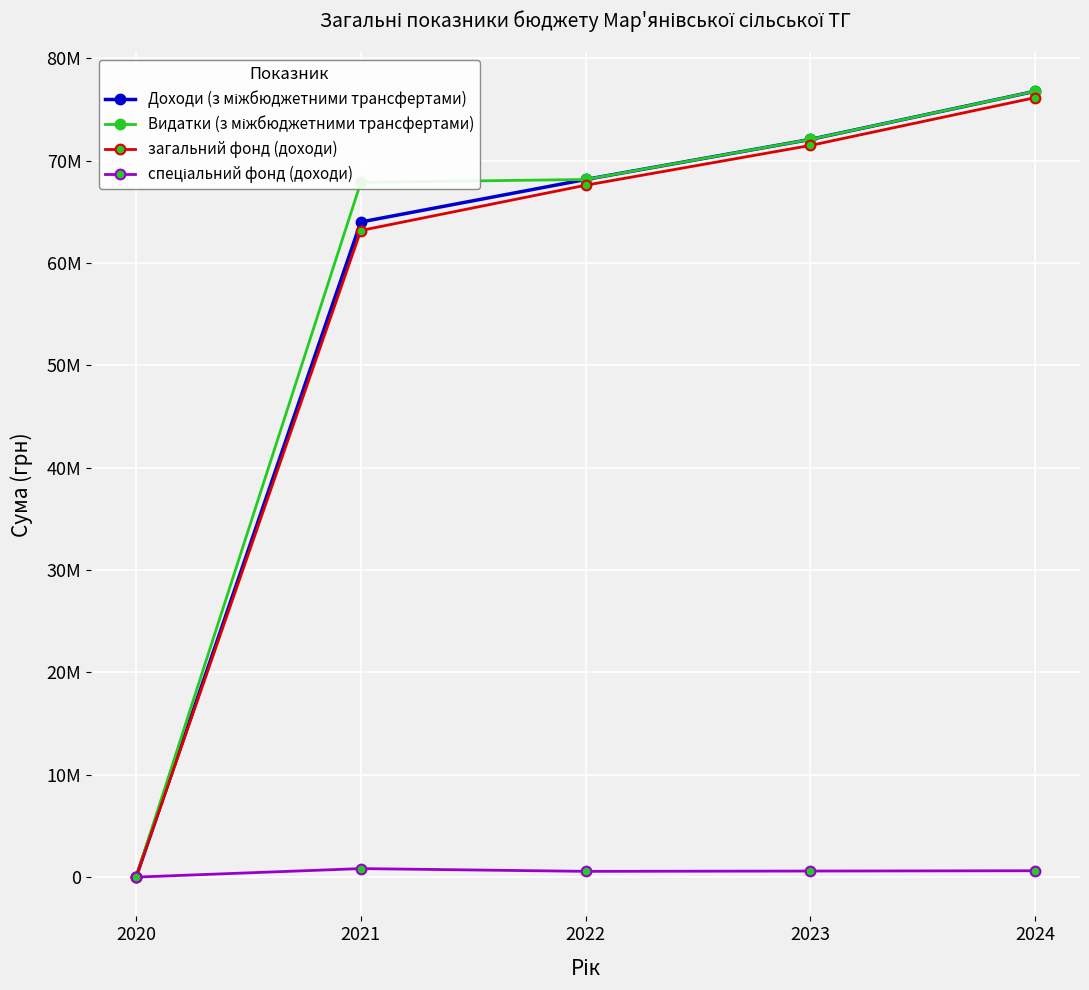

Is this an area chart (filled region under the line)?

No